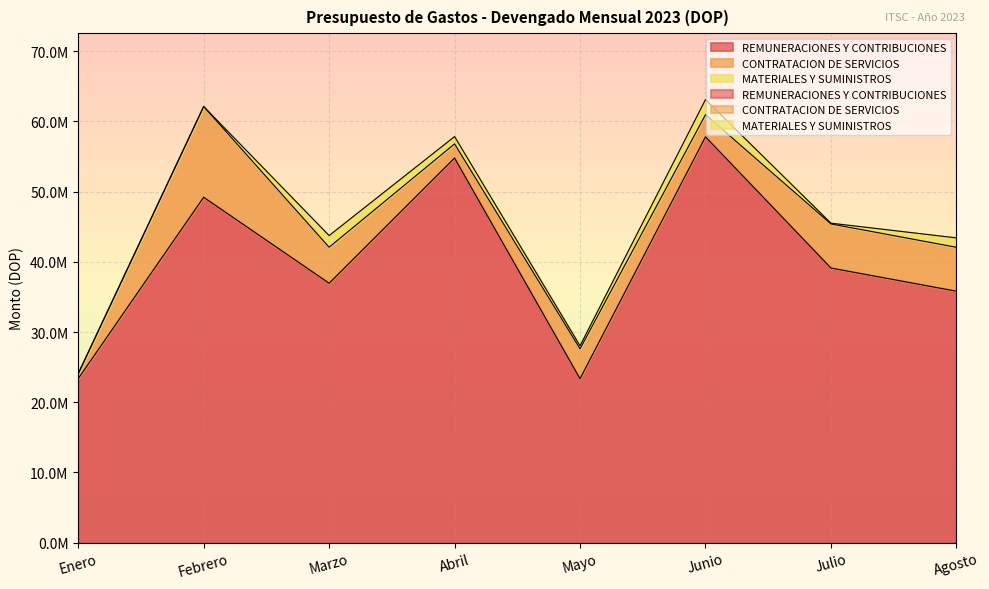

What is the label of the 5th point from the right?

Abril